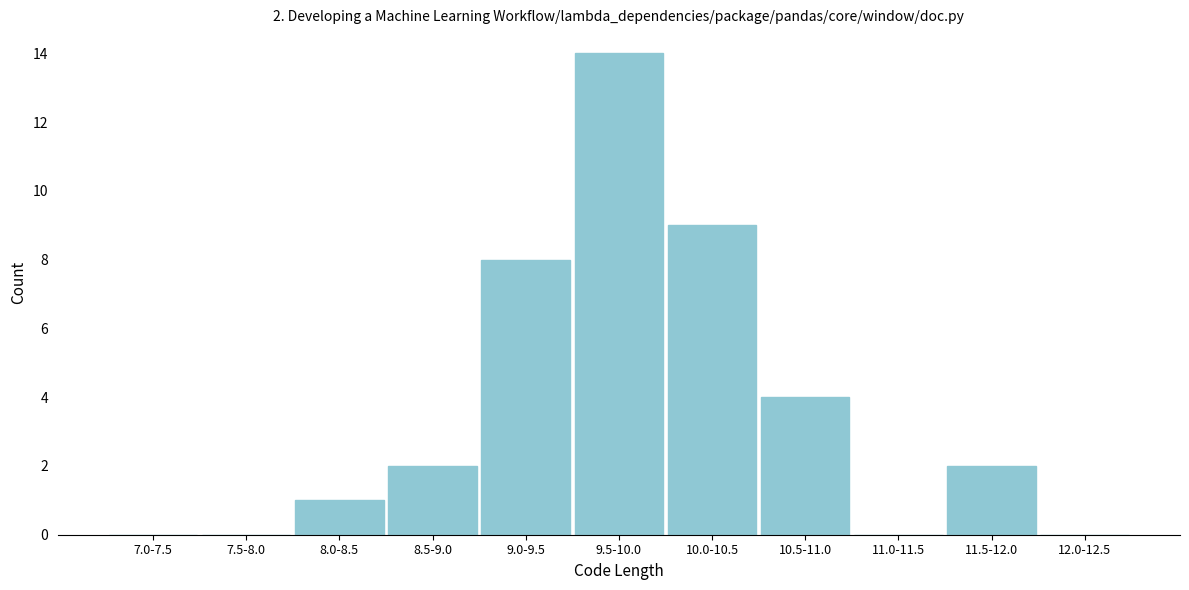

Reading left to right, transcribe all the data shown in this chart.

7.0-7.5=0	7.5-8.0=0	8.0-8.5=1	8.5-9.0=2	9.0-9.5=8	9.5-10.0=14	10.0-10.5=9	10.5-11.0=4	11.0-11.5=0	11.5-12.0=2	12.0-12.5=0